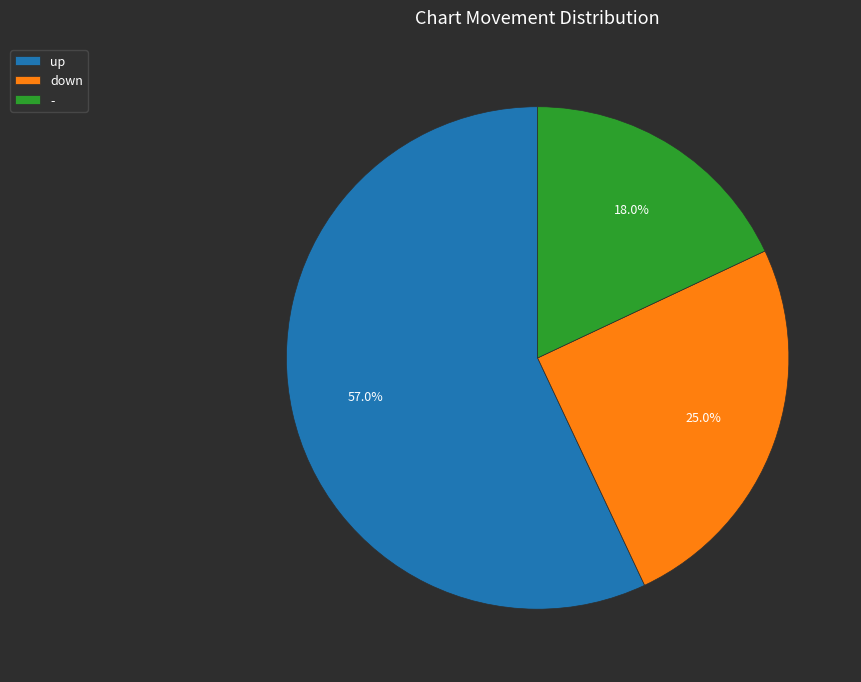

True or false: up accounts for 70% of the total.

False